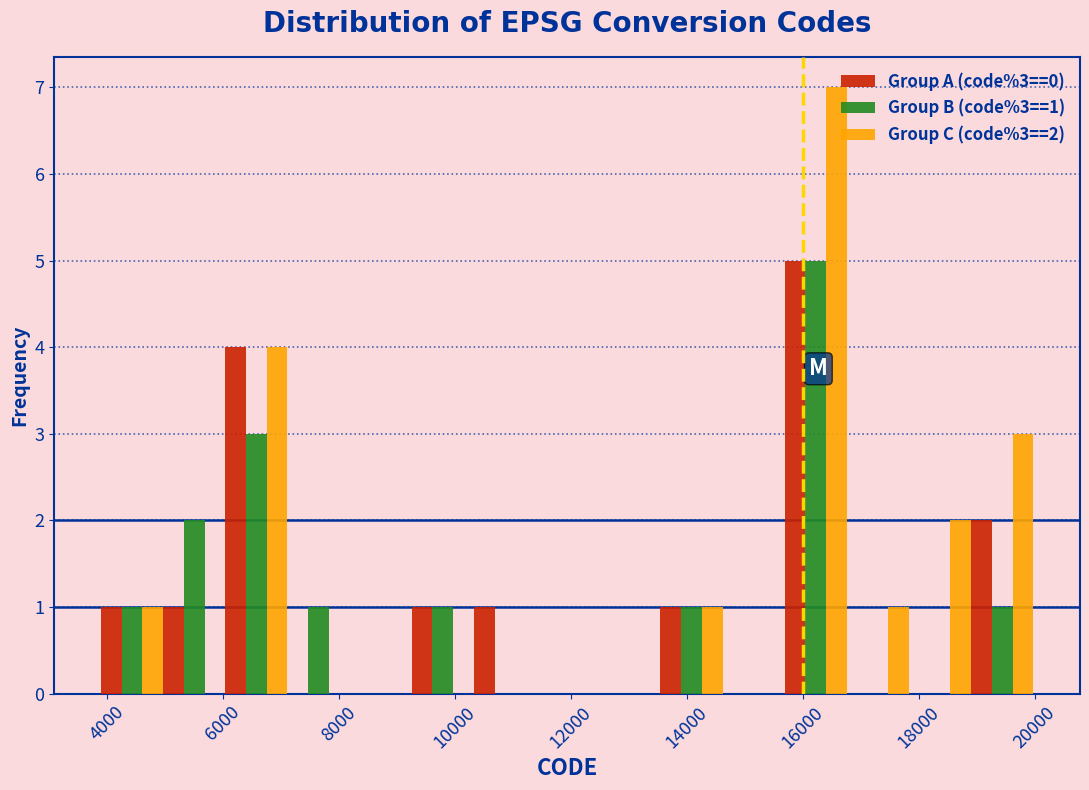

In the Group B (code%3==1) series, which range on the x-axis has the tallest bar?

15600 to 16800